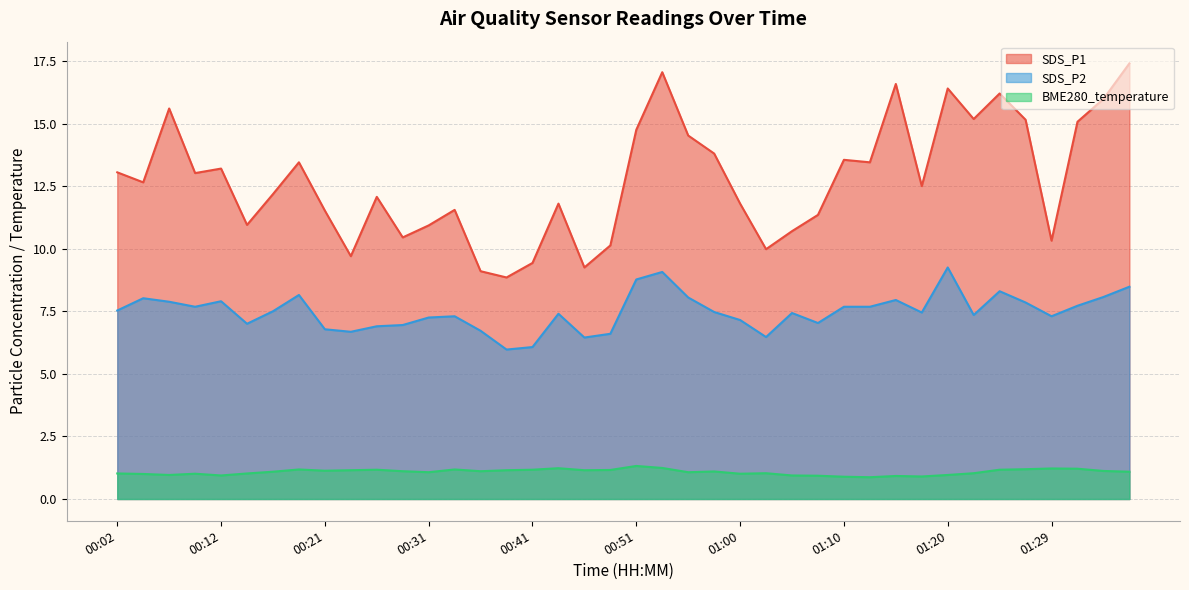

Which series changed the most between 00:14 and 00:43?

SDS_P1